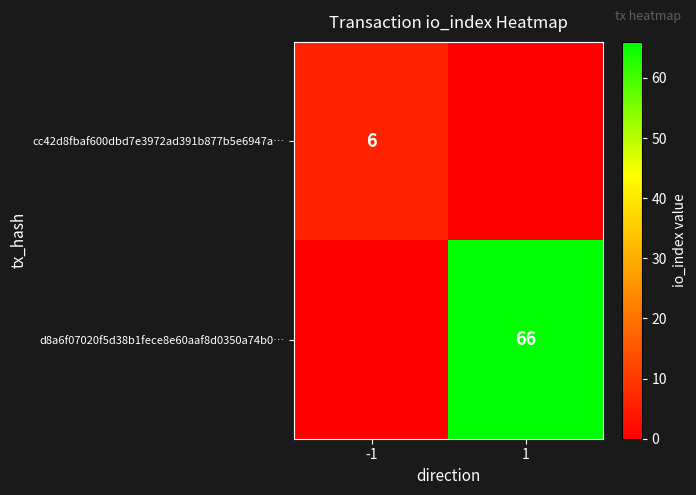

Is the value of d8a6f07020f5d38b1fece8e60aaf8d0350a74b0… at 1 greater than the value of cc42d8fbaf600dbd7e3972ad391b877b5e6947a… at -1?

Yes